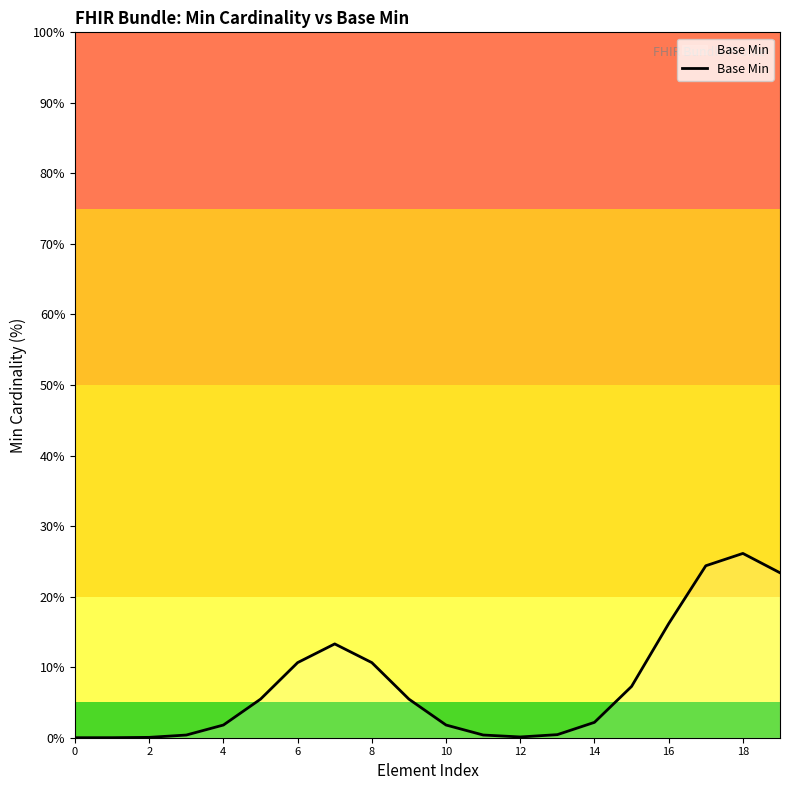

What is the maximum value shown in the chart?

26.1